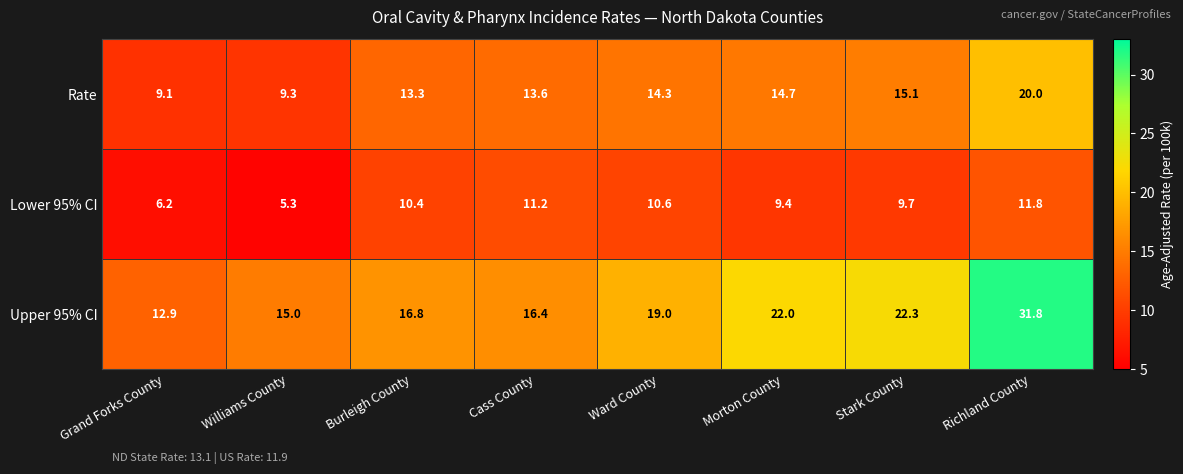

Rank the series at Grand Forks County from highest to lowest value.

Upper 95% CI, Rate, Lower 95% CI